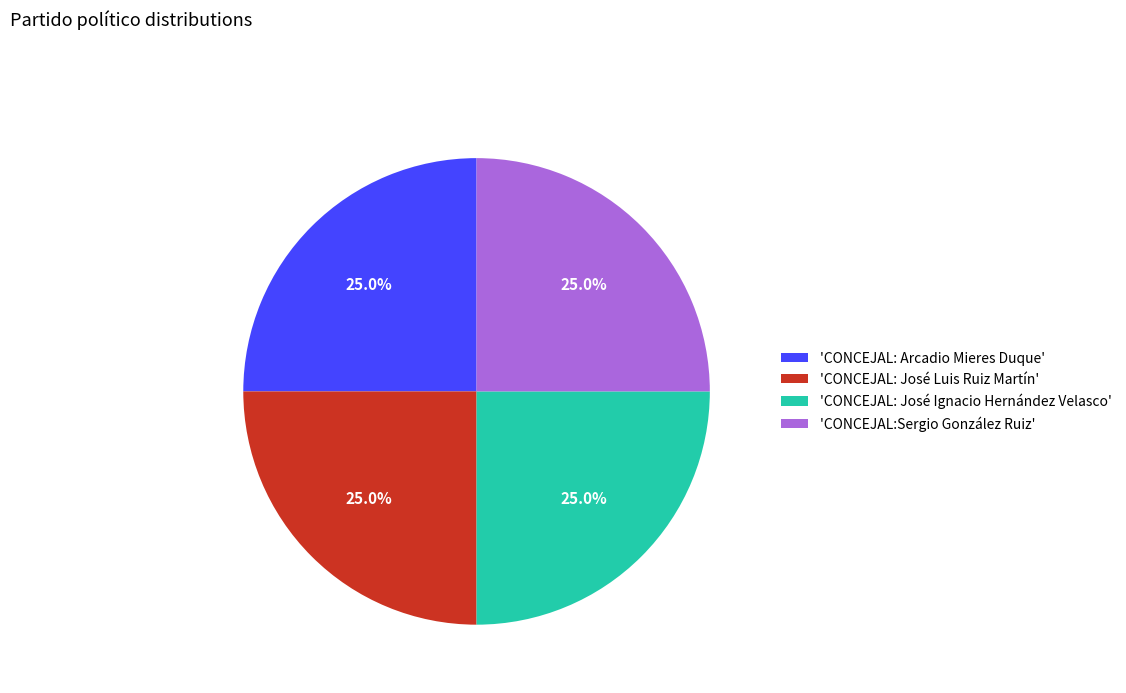

Is 'CONCEJAL: José Ignacio Hernández Velasco' the majority of the pie?

No